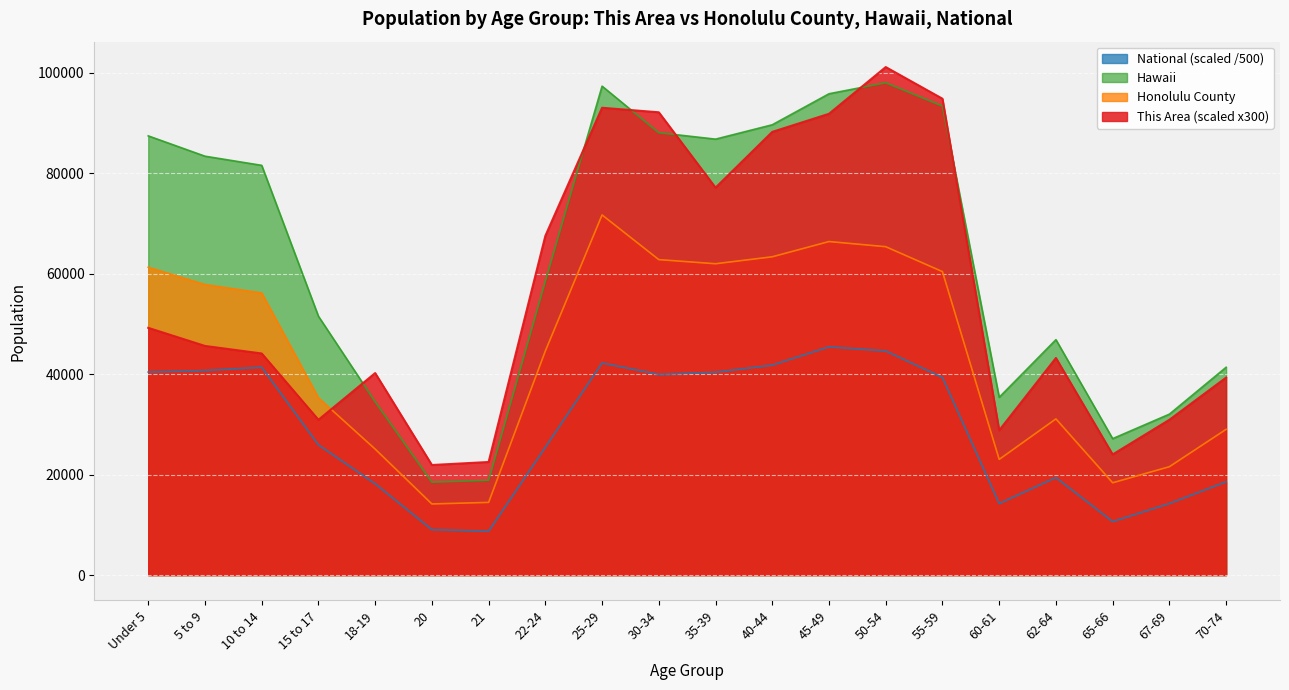

Reading left to right, transcribe all the data shown in this chart.

This Area: 49200.0	45600.0	44100.0	30900.0	40200.0	21900.0	22500.0	67500.0	93000.0	92100.0	77100.0	88200.0	91800.0	101100.0	94800.0	28800.0	43200.0	24000.0	30900.0	39300.0
Honolulu County: 61261.0	57818.0	56147.0	35274.0	25070.0	14150.0	14459.0	44594.0	71667.0	62779.0	61956.0	63340.0	66376.0	65348.0	60387.0	23015.0	31076.0	18365.0	21562.0	29000.0
Hawaii: 87407.0	83361.0	81539.0	51511.0	34483.0	18488.0	18853.0	58488.0	97302.0	88031.0	86756.0	89617.0	95787.0	97978.0	93340.0	35376.0	46846.0	27148.0	32022.0	41353.0
National: 40402.7	40697.3	41354.4	25908.5	18172.2	9038.3	8708.6	25425.2	42203.7	39924.2	40359.3	41781.9	45417.2	44596.2	39329.6	14227.5	19408.4	10639.8	14230.7	18556.3